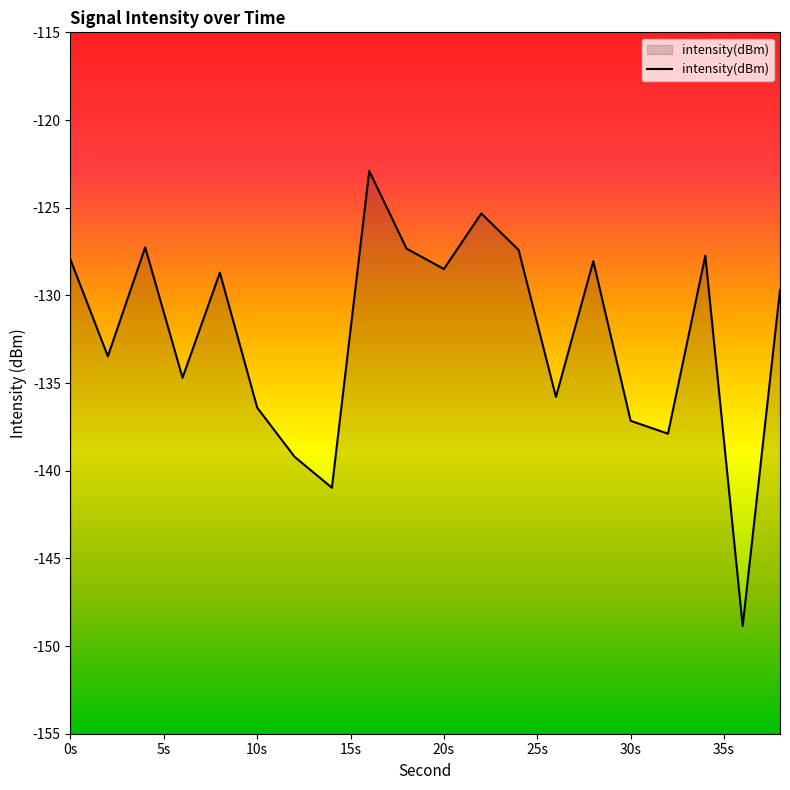

The chart shows a value of -136.4 at 10s. True or false?

True